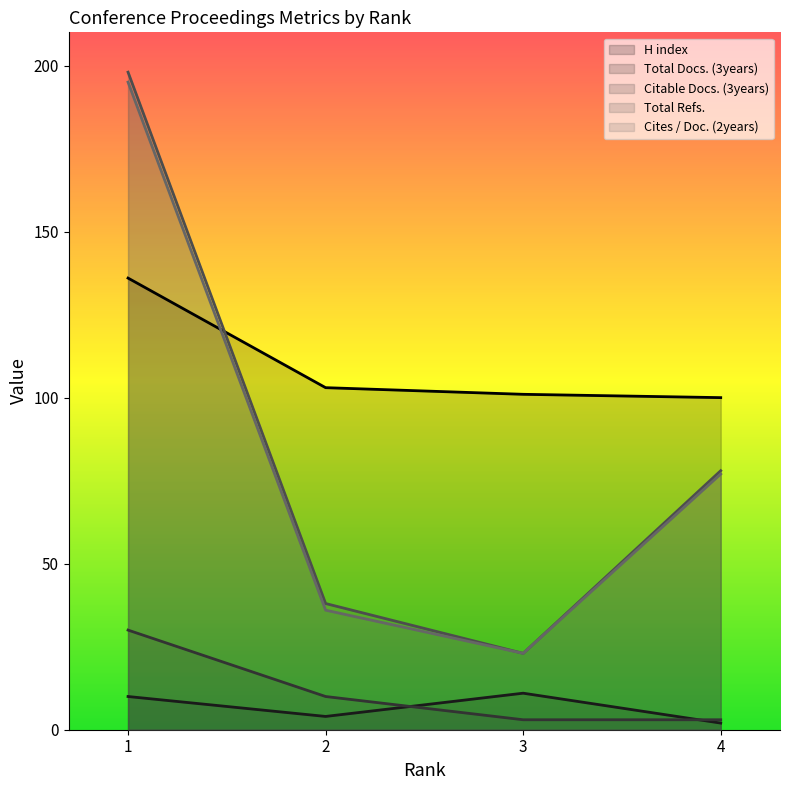

What are all the series names shown in the legend?

H index, Total Docs. (3years), Citable Docs. (3years), Total Refs., Cites / Doc. (2years)